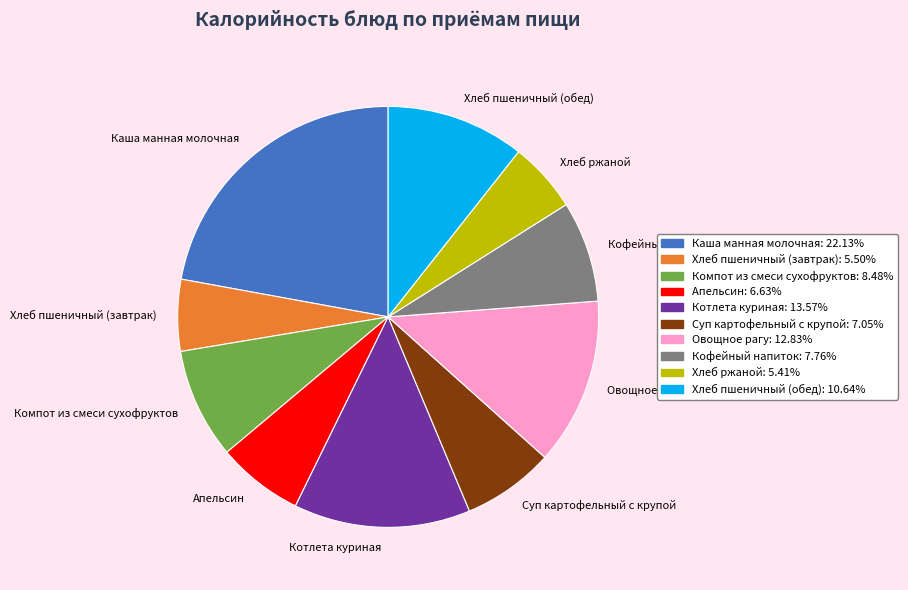

Is Каша манная молочная the majority of the pie?

No